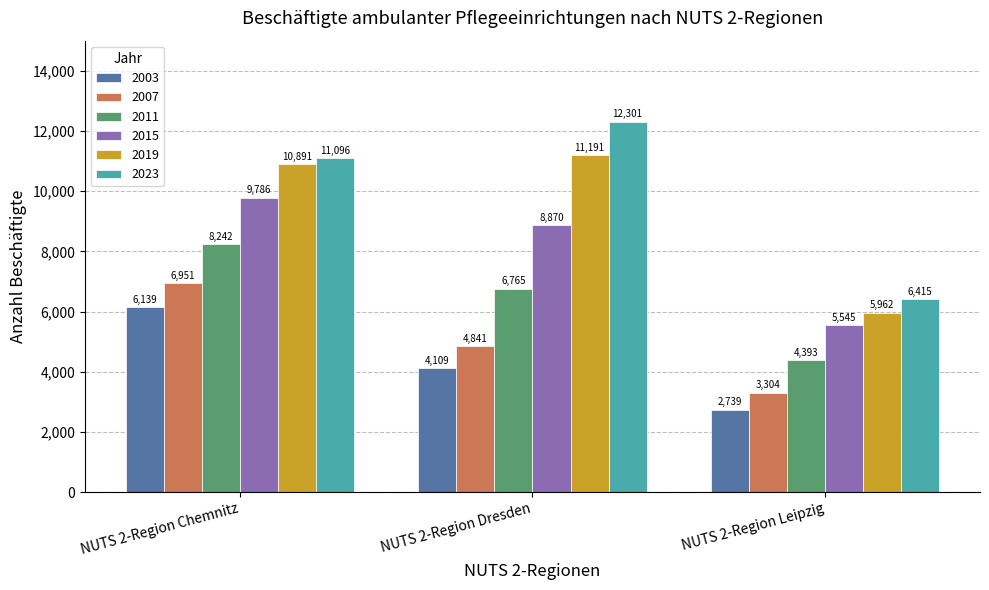

Which series has the largest range (max minus min)?

2023